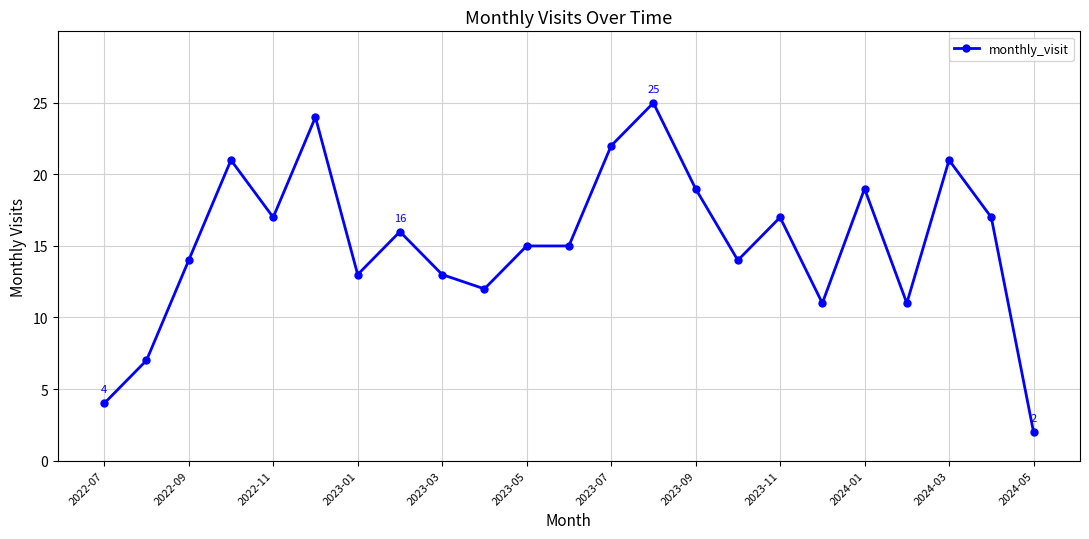

What is the difference between the maximum and minimum values?

23